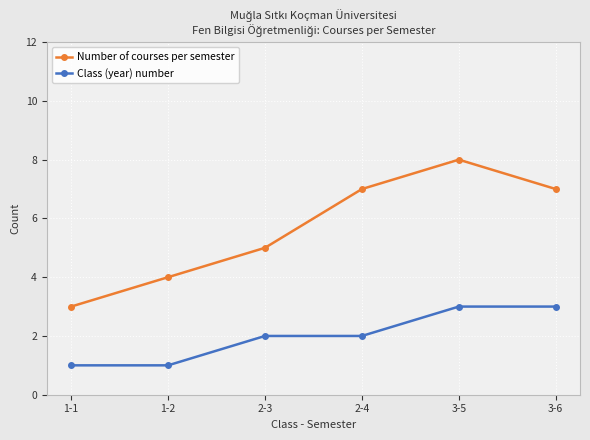

Is this an area chart (filled region under the line)?

No